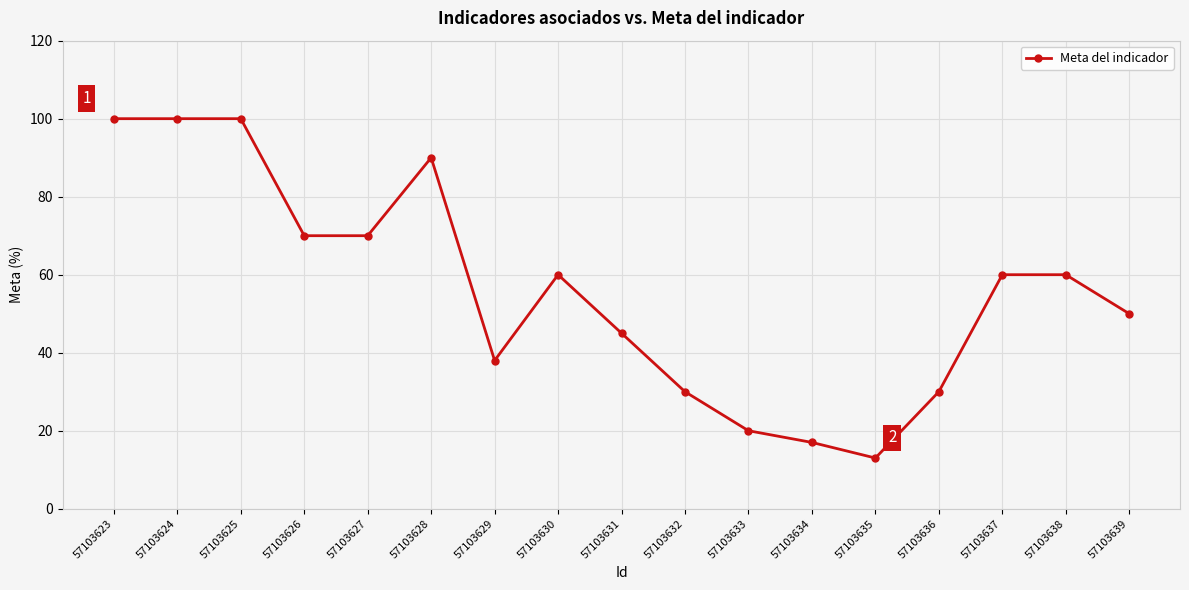

True or false: the data shows 100 at 57103623.

True